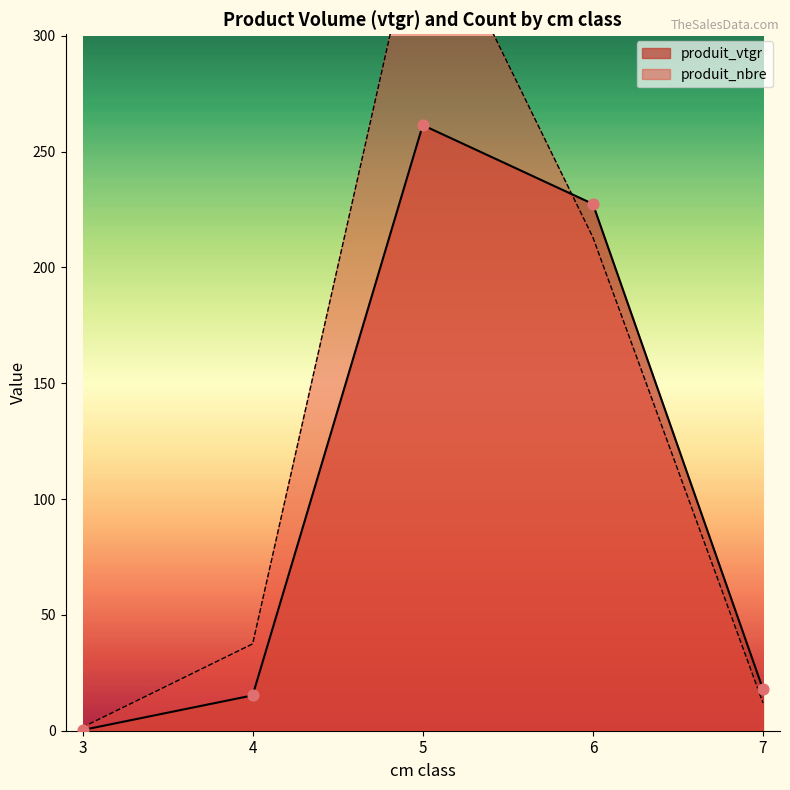

At which category is the sum across all series the highest?

5